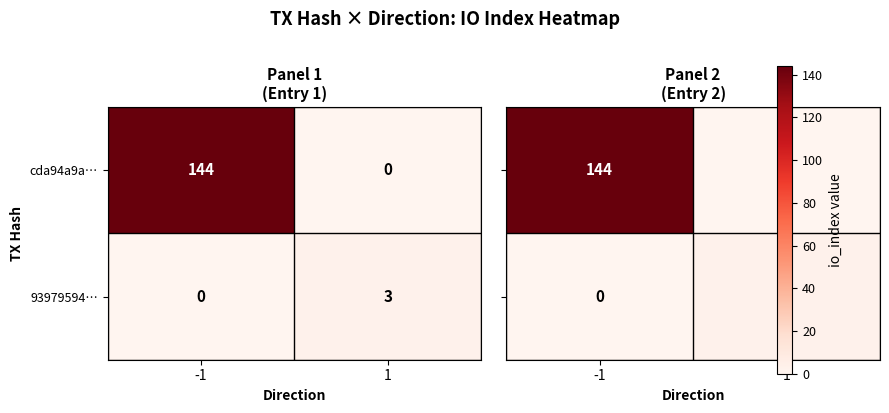

Rank the categories by cda94a9a… value from lowest to highest.

1, -1